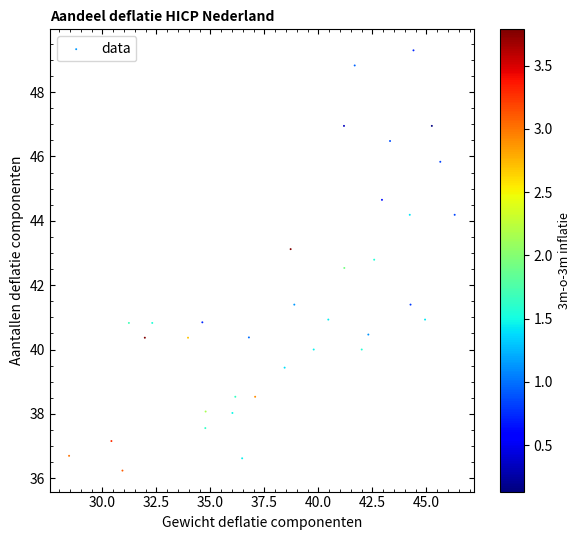

What is the range of Y values (max minus min)?

13.1